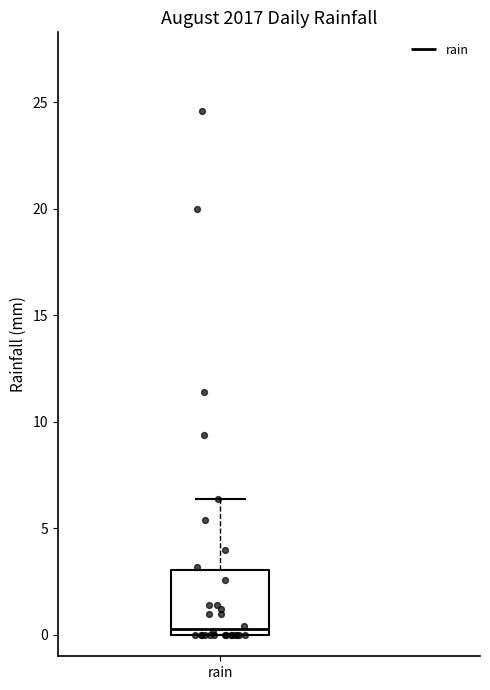

Transcribe this box plot: give where the median line is, the range the box spans, and where the two whiskers end, as read against the y-axis. The values are not printed on the chart, so give them approximately, as read against the axis.

median 0.5, box 0.0 to 3.0, whiskers 0.0 to 6.5